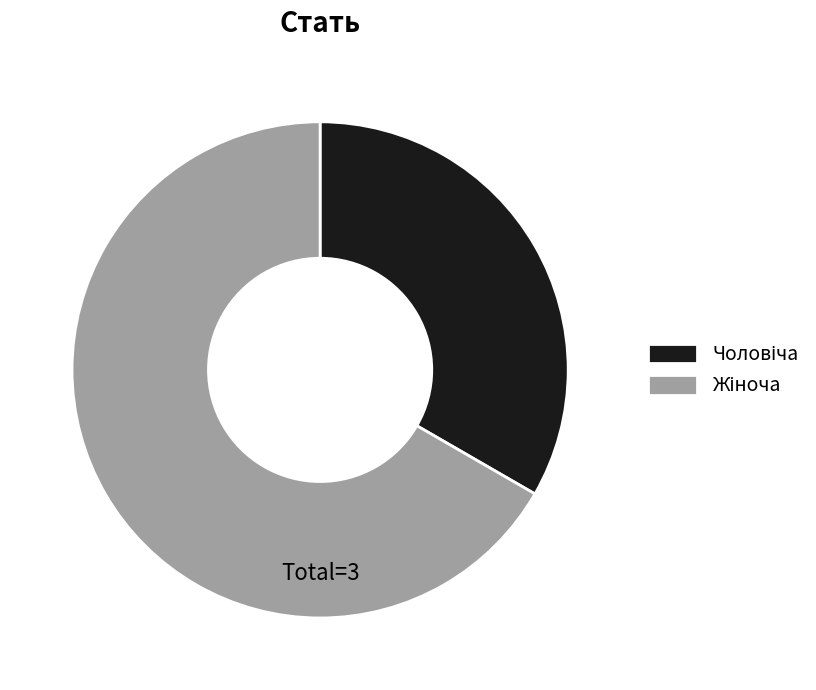

Is there any slice that represents more than half of the pie?

Yes